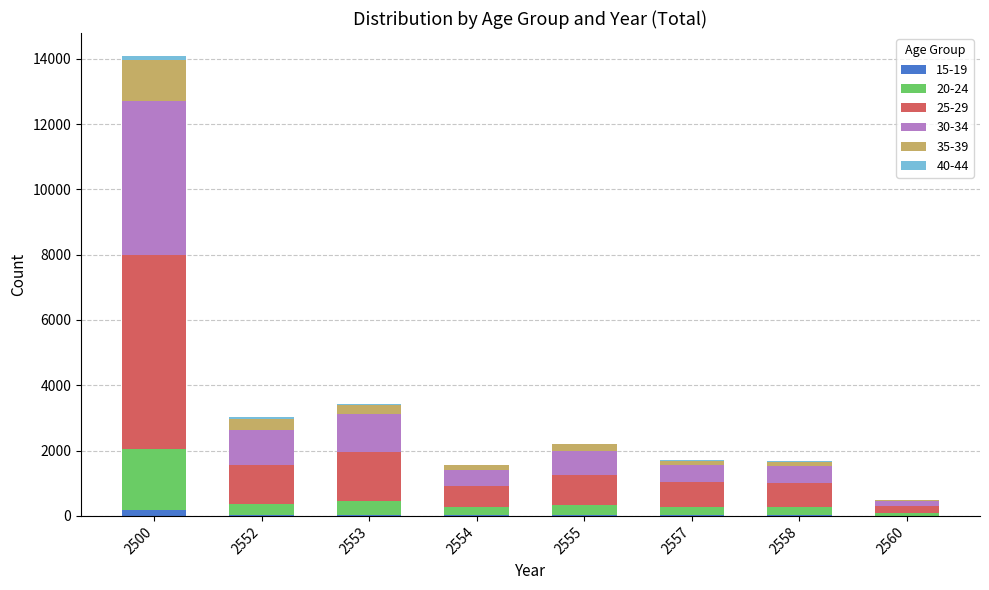

At which category is the sum across all series the highest?

2500